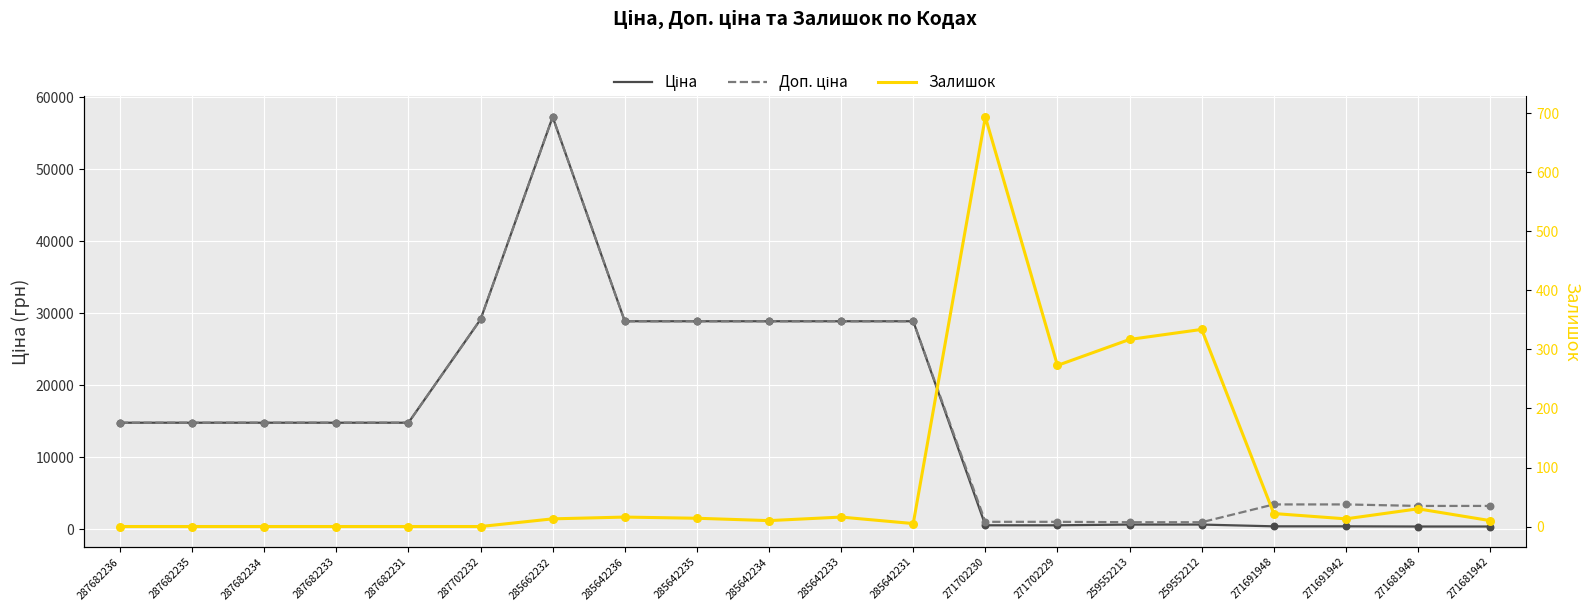

Which series contains the lowest Y value?

Залишок